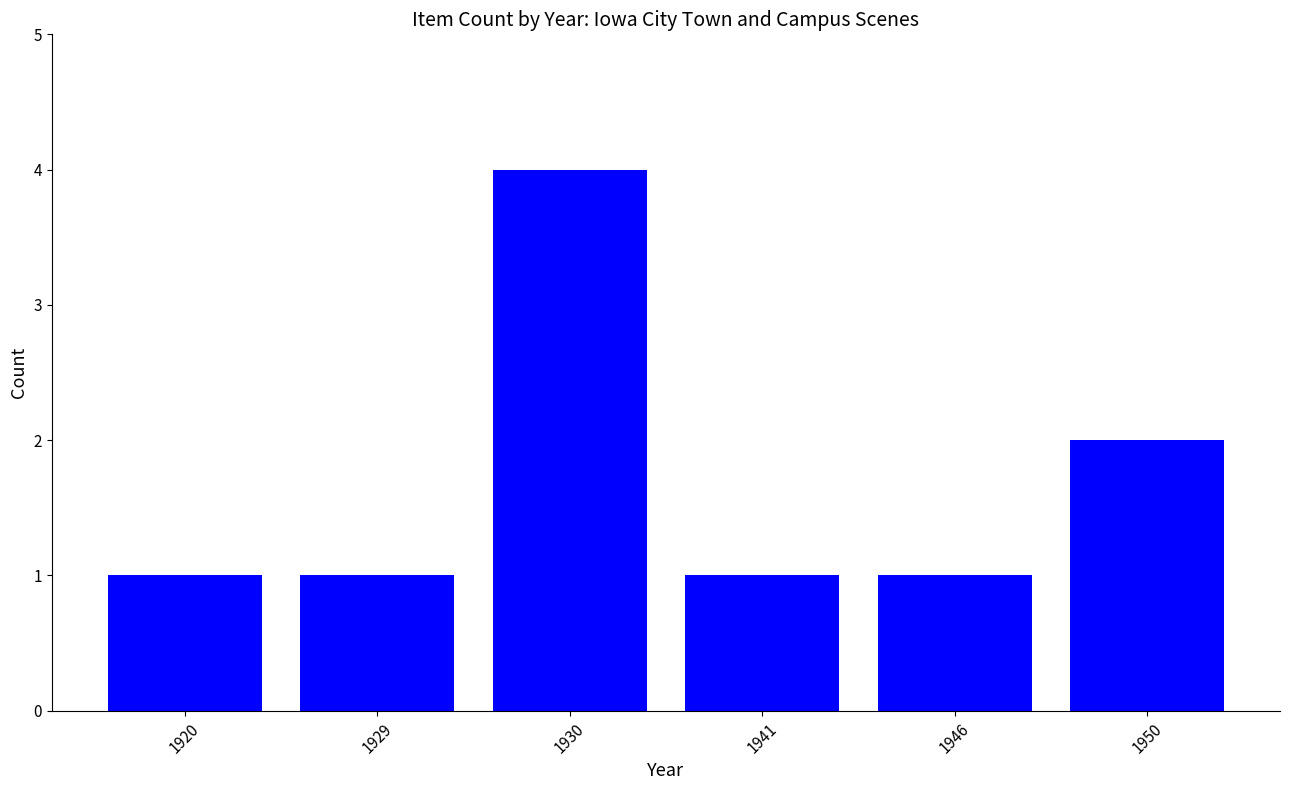

What is the average value?

2